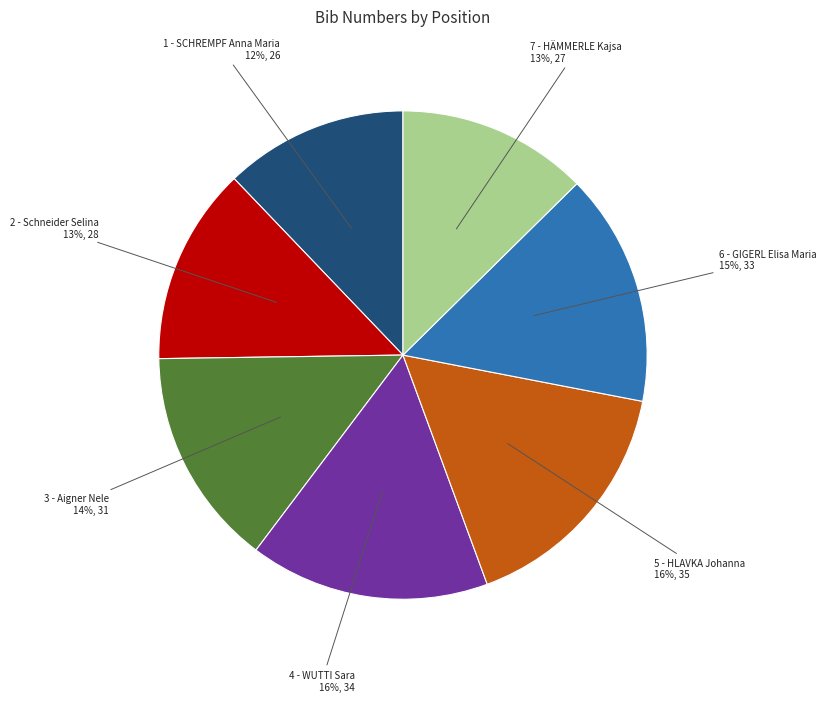

To the nearest percent, what is the difference between the largest and smallest slice percentages?

4%